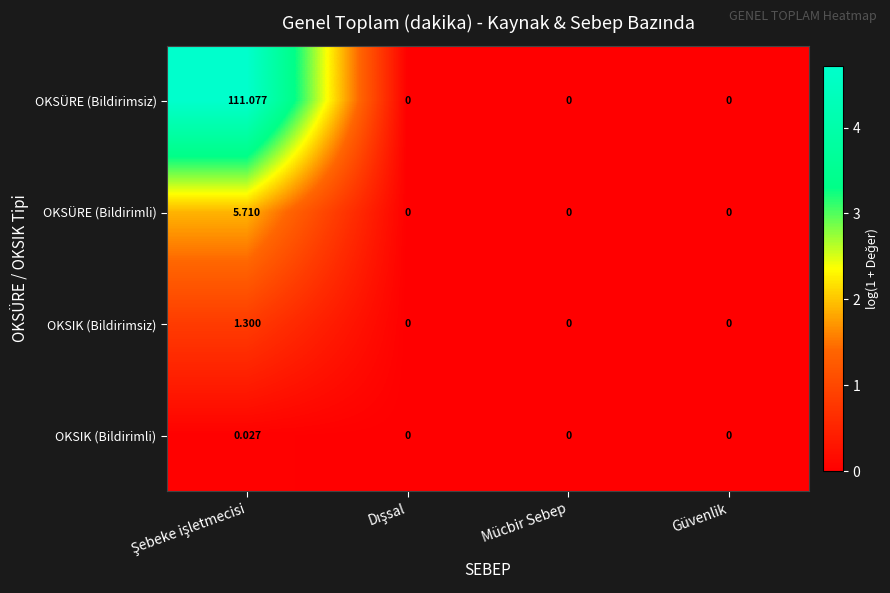

List the series in order of their peak value, lowest first.

OKSIK (Bildirimli), OKSIK (Bildirimsiz), OKSÜRE (Bildirimli), OKSÜRE (Bildirimsiz)